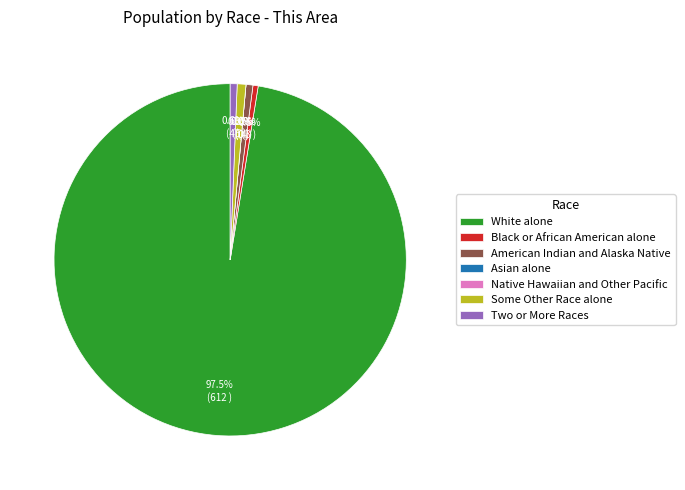

True or false: American Indian and Alaska Native accounts for 11% of the total.

False